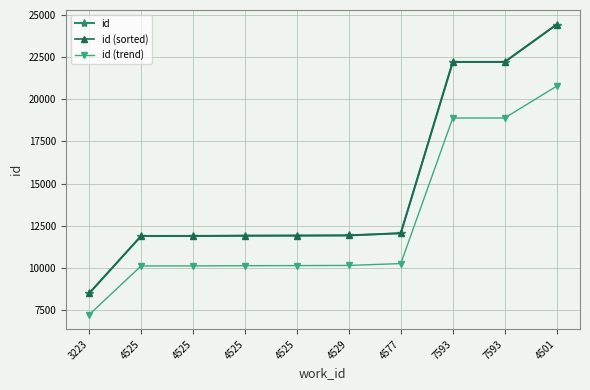

Where is id (trend) nearest to the value 13993?

4577